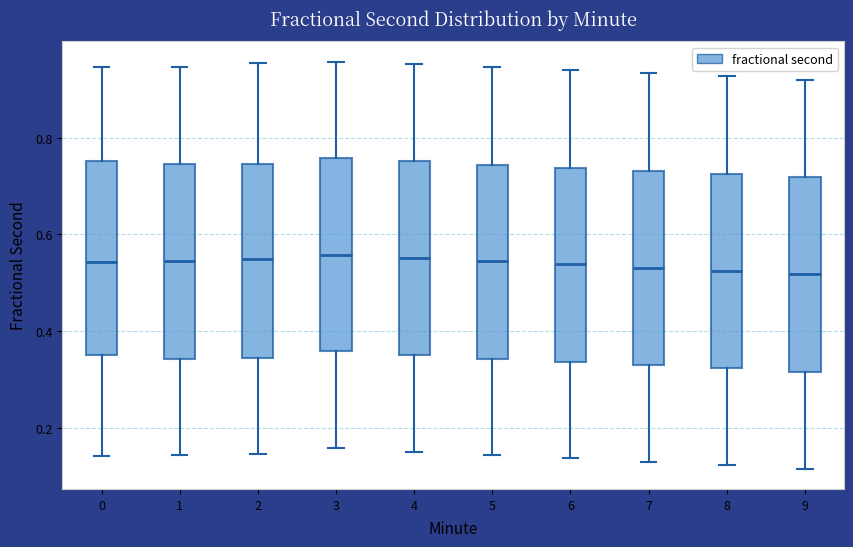

Reading left to right, transcribe this box plot: for each box, give where its median line is, the range the box spans, and where its two whiskers end, as read against the y-axis. The values are not printed on the chart, so give them approximately, as read against the axis.

0: median 0.54, box 0.36 to 0.76, whiskers 0.14 to 0.94
1: median 0.54, box 0.34 to 0.74, whiskers 0.14 to 0.94
2: median 0.54, box 0.34 to 0.74, whiskers 0.14 to 0.96
3: median 0.56, box 0.36 to 0.76, whiskers 0.16 to 0.96
4: median 0.56, box 0.34 to 0.76, whiskers 0.16 to 0.96
5: median 0.54, box 0.34 to 0.74, whiskers 0.14 to 0.94
6: median 0.54, box 0.34 to 0.74, whiskers 0.14 to 0.94
7: median 0.54, box 0.32 to 0.74, whiskers 0.12 to 0.94
8: median 0.52, box 0.32 to 0.72, whiskers 0.12 to 0.92
9: median 0.52, box 0.32 to 0.72, whiskers 0.12 to 0.92